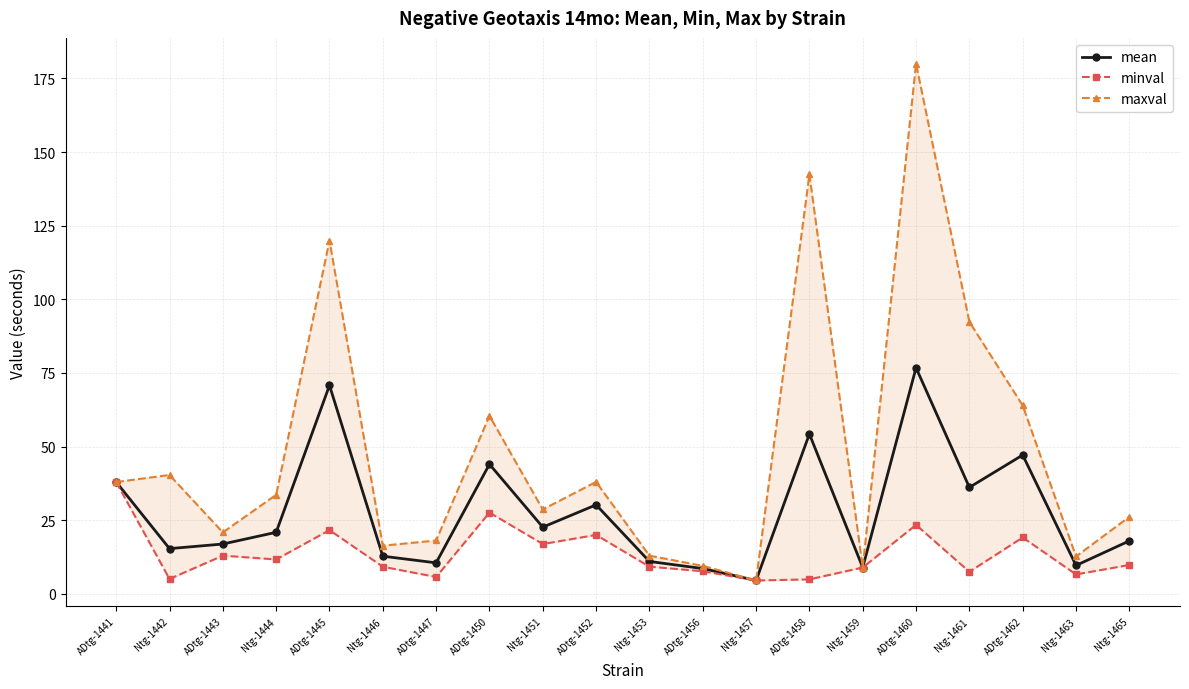

Between ADtg-1445 and Ntg-1446, which series saw the biggest shift?

maxval